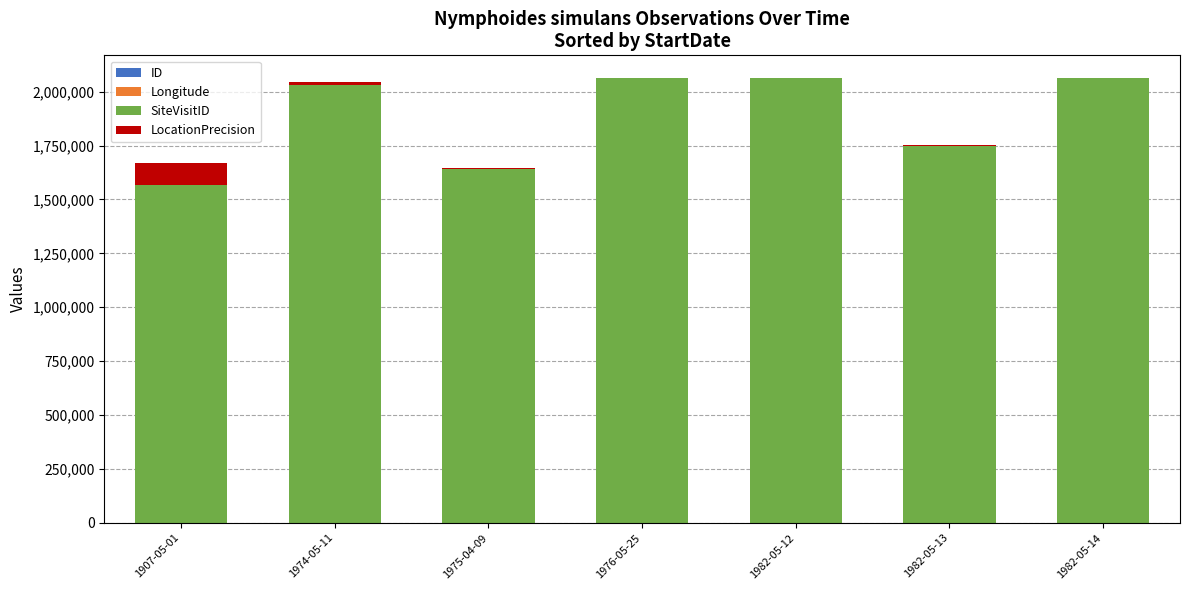

What is the approximate value of Longitude at 1974-05-11?

138.3